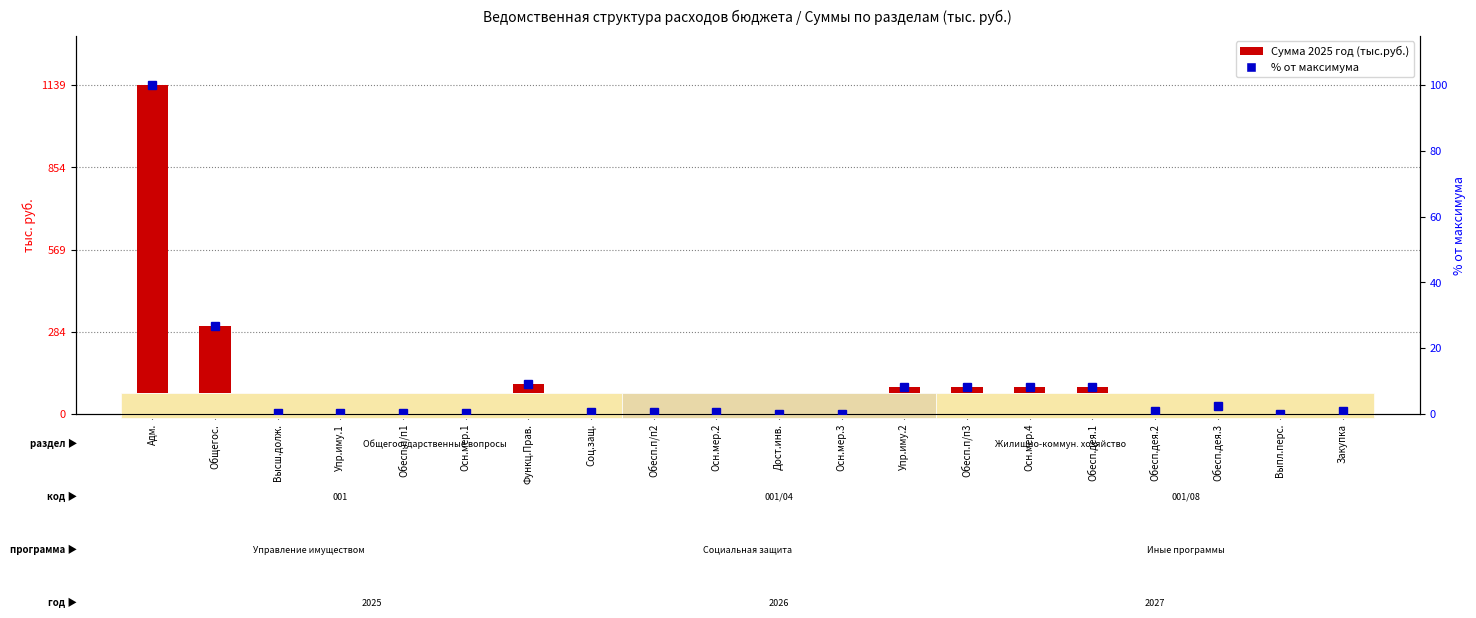

Reading left to right, list all the values displayed in this chart.

Сумма 2025 год: 1139554.6	303320.9	3451.3	3451.3	3451.3	3451.3	104659.4	5248.0	5178.0	5178.0	70.0	70.0	92803.0	92803.0	92283.0	92283.0	9487.3	28421.4	50.0	9437.3
% от максимума: 100.0	26.6	0.3	0.3	0.3	0.3	9.2	0.5	0.5	0.5	0.0	0.0	8.1	8.1	8.1	8.1	0.8	2.5	0.0	0.8